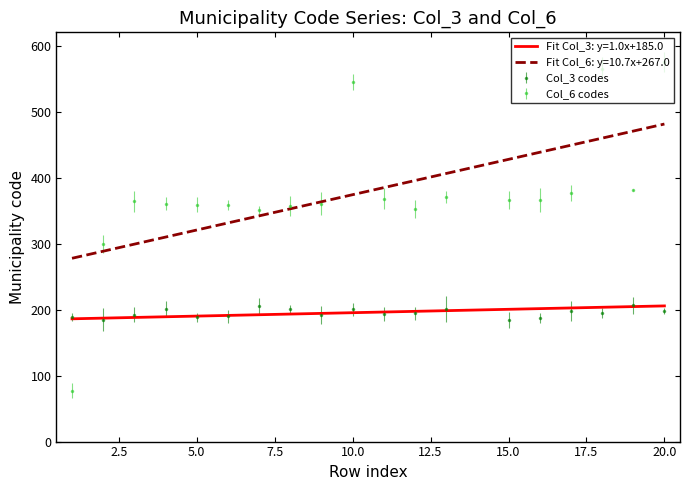

What is the approximate value at 4?

360.4